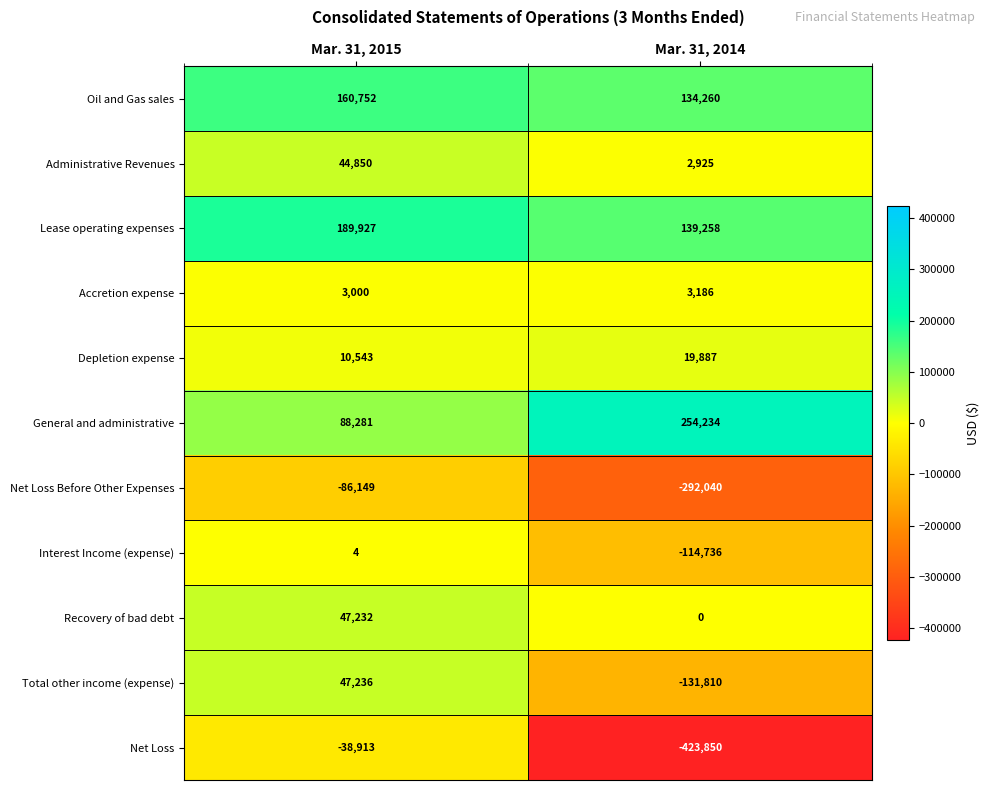

What is the difference between the highest and lowest values at Mar. 31, 2014?

678084